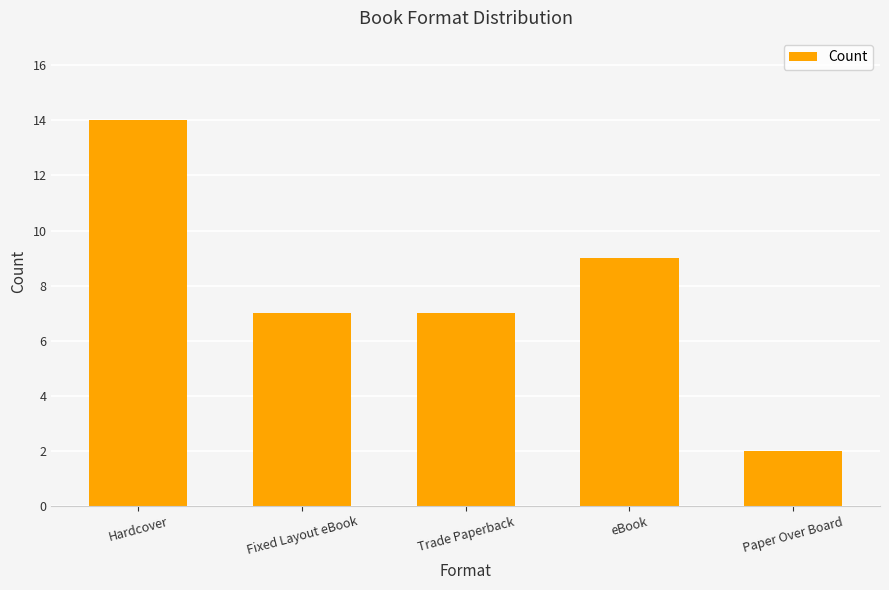

True or false: the data shows 12 at Trade Paperback.

False